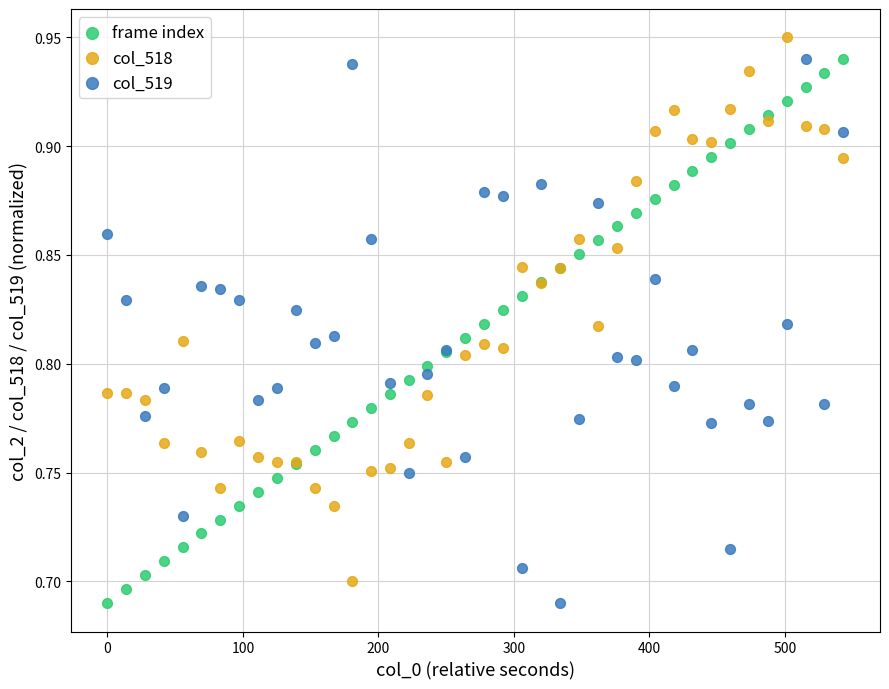

What is the X range (max minus min) for the scatter plot?

543.0